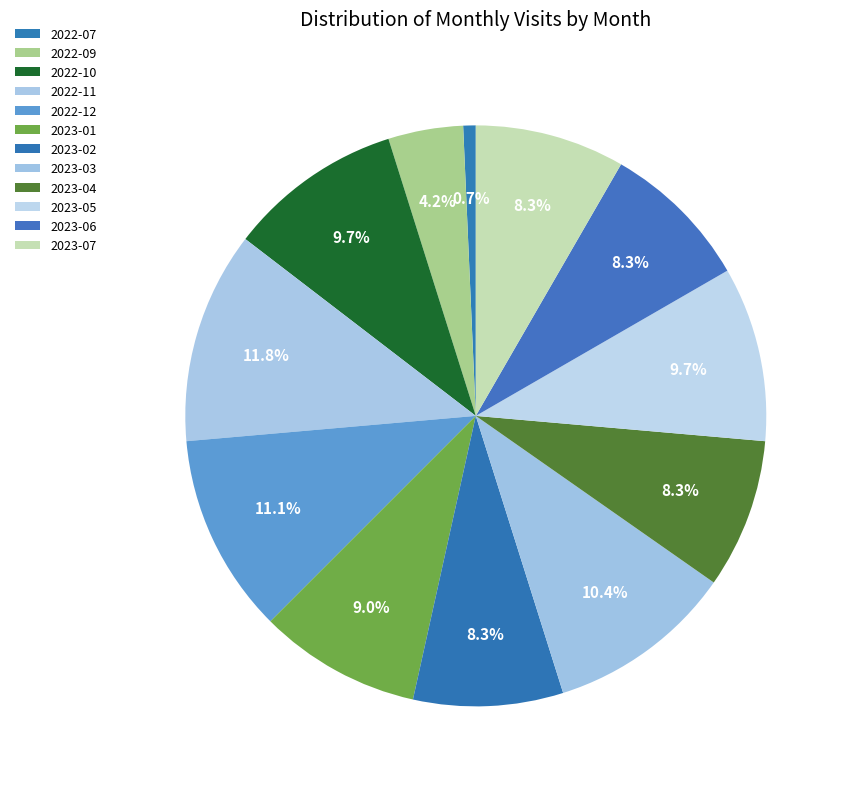

Between 2022-11 and 2023-07, which is larger?

2022-11